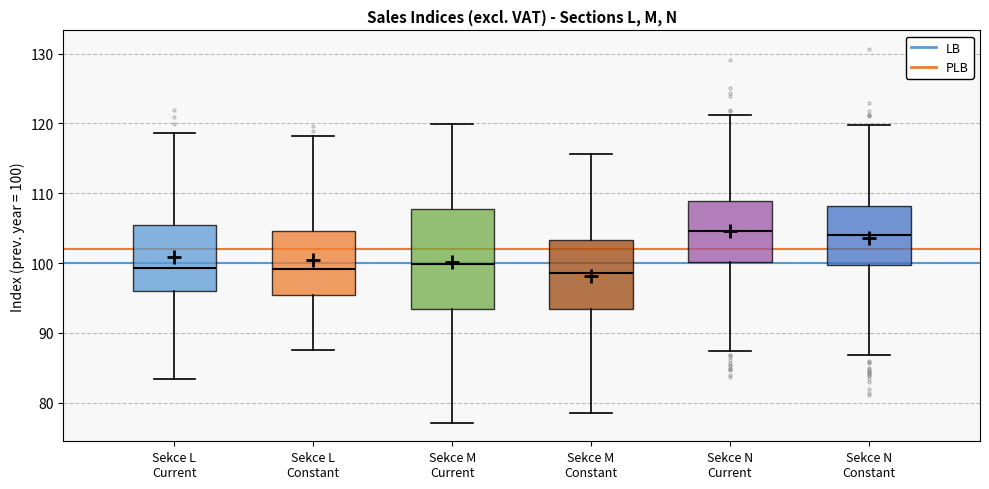

Where does the lower whisker of the box for Sekce N Constant end on the y-axis? The values are not printed on the chart, so give them approximately, as read against the axis.

87